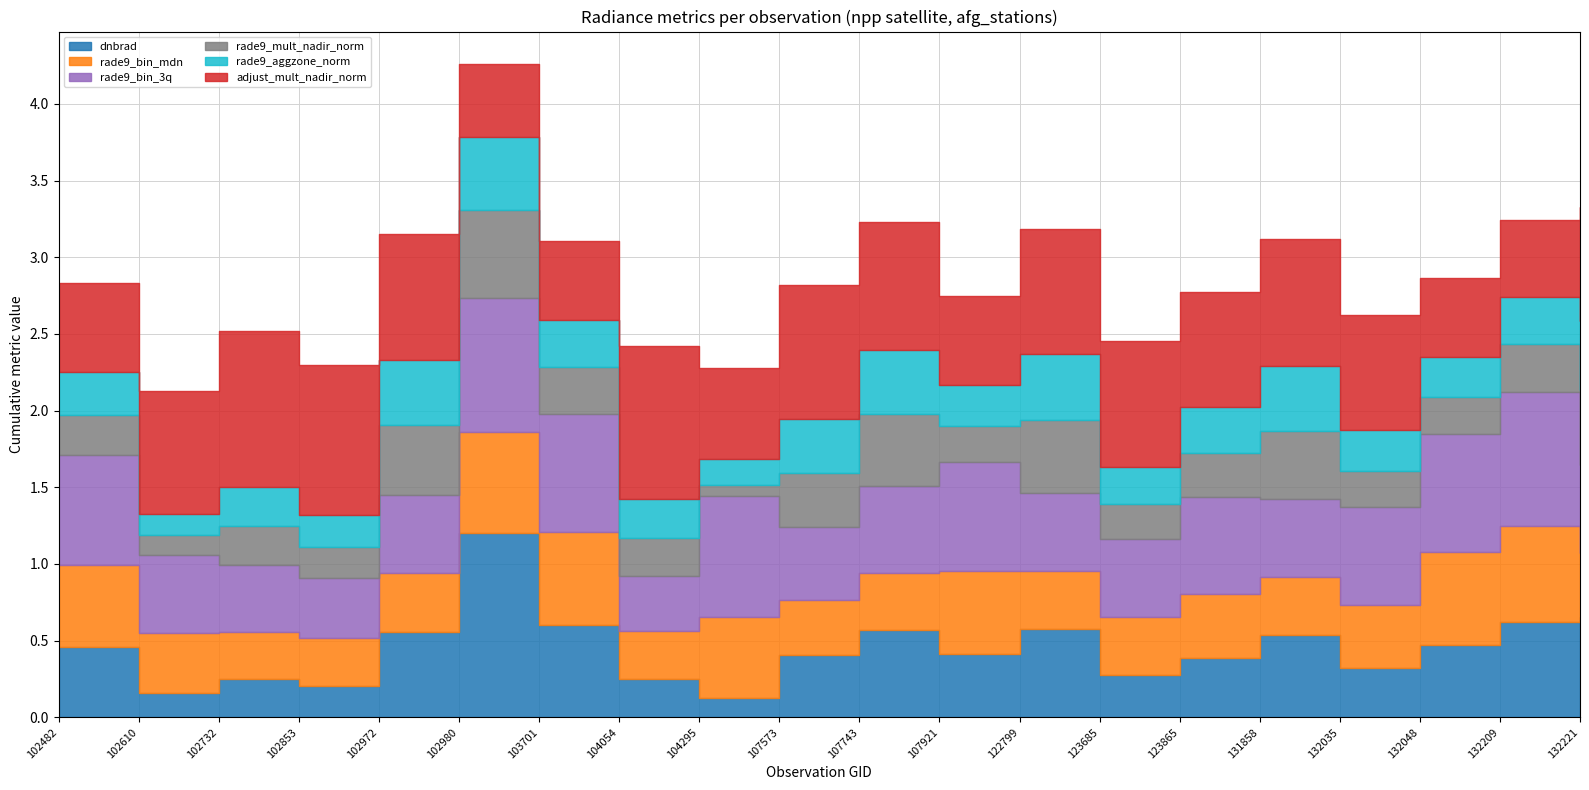

At which label does dnbrad reach its minimum?

104295